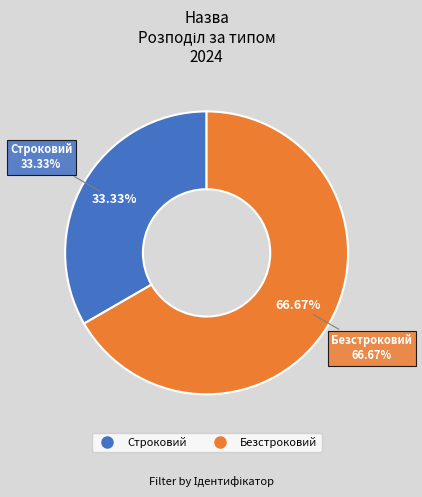

How many segments does this pie chart have?

2